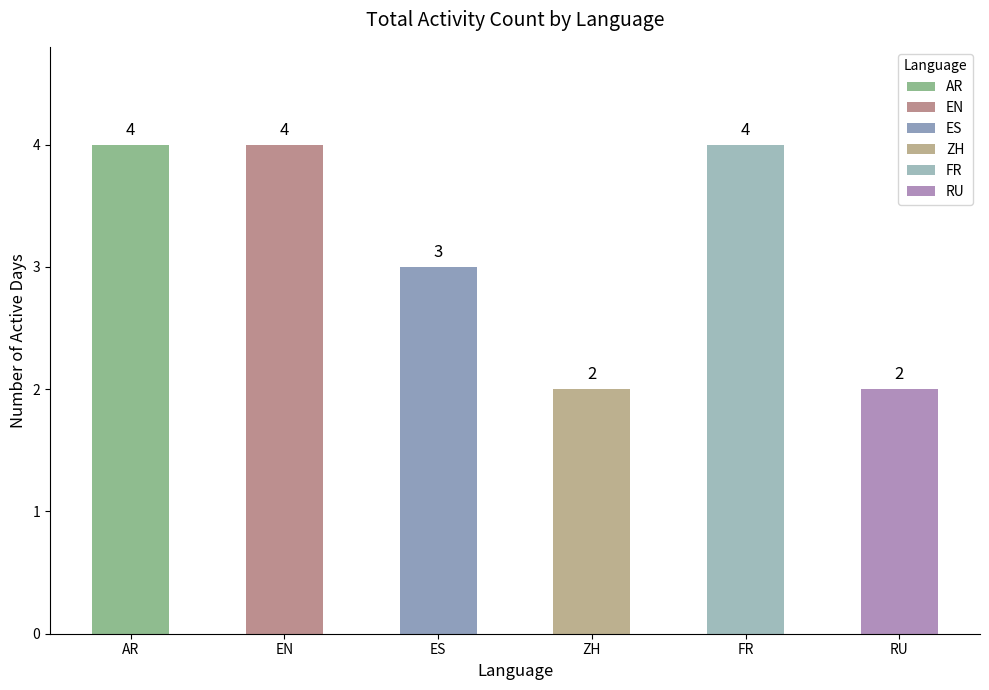

Is it true that the value at AR is 4?

True